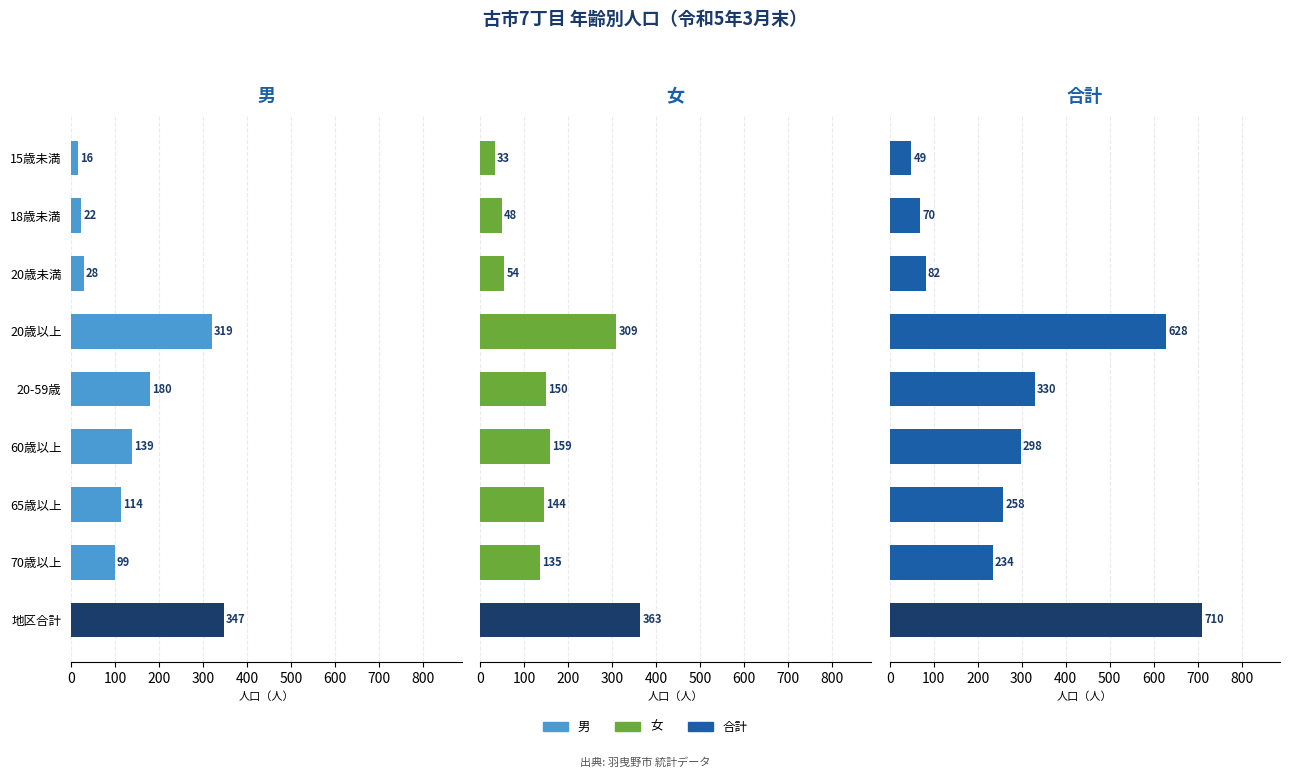

What is the value of the 女 bar at the 4th from the left?

309